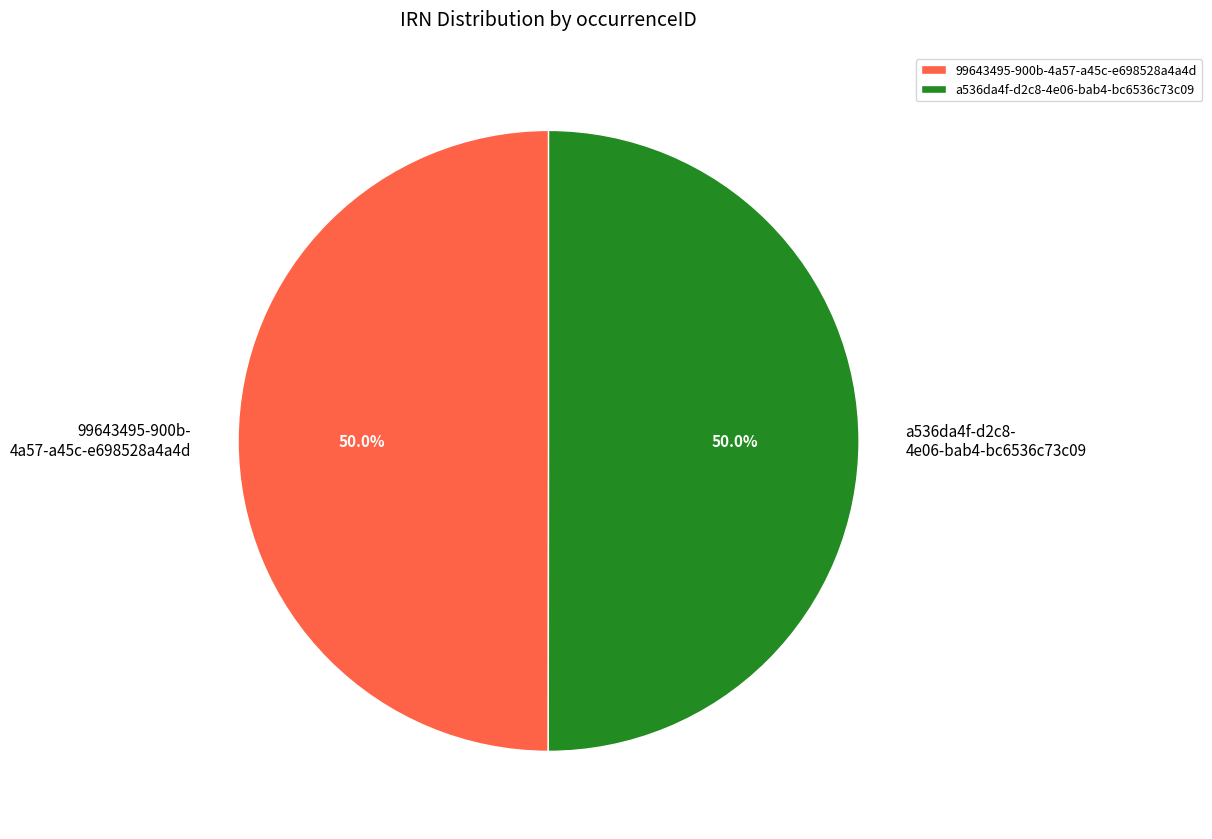

Approximately how many times larger is the value at 99643495-900b- 4a57-a45c-e698528a4a4d compared to a536da4f-d2c8- 4e06-bab4-bc6536c73c09?

1.0